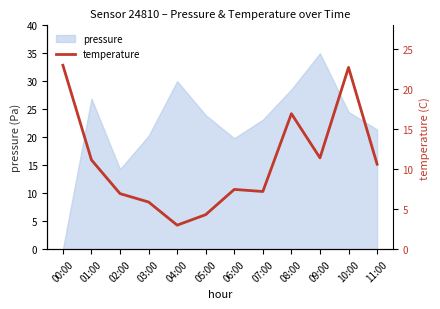

How many interior local valleys (lower than both neighbors) does the data have?

3